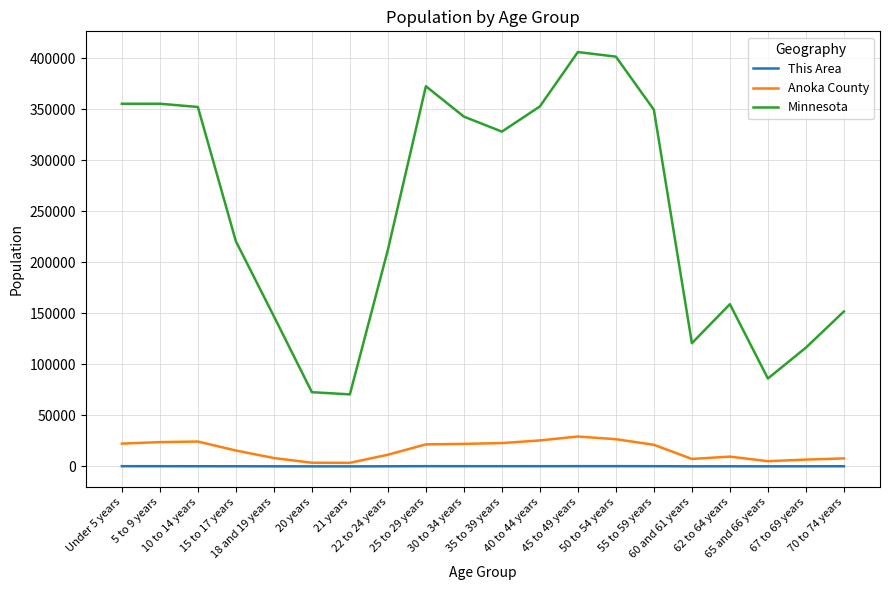

What is the minimum value for Minnesota?

70594